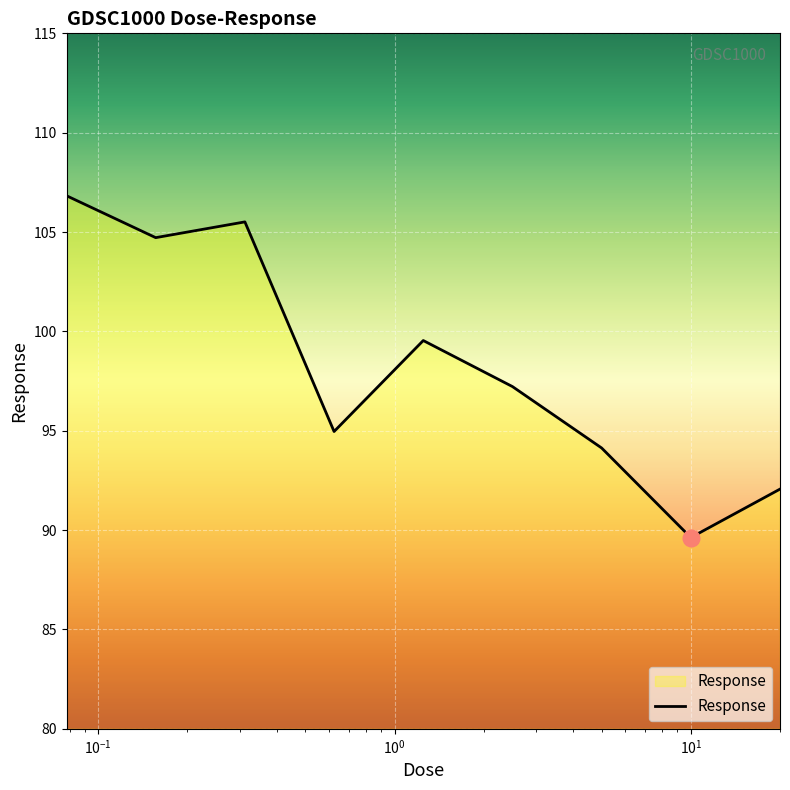

What is the greatest value displayed?

106.8